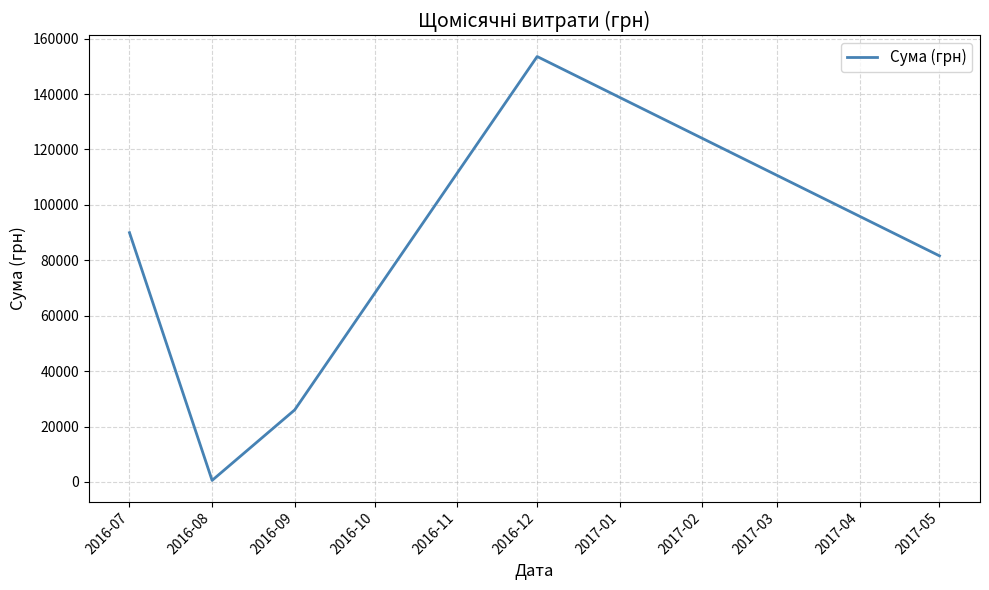

Rank the categories by value from highest to lowest.

2016-12, 2016-07, 2017-05, 2016-09, 2016-08